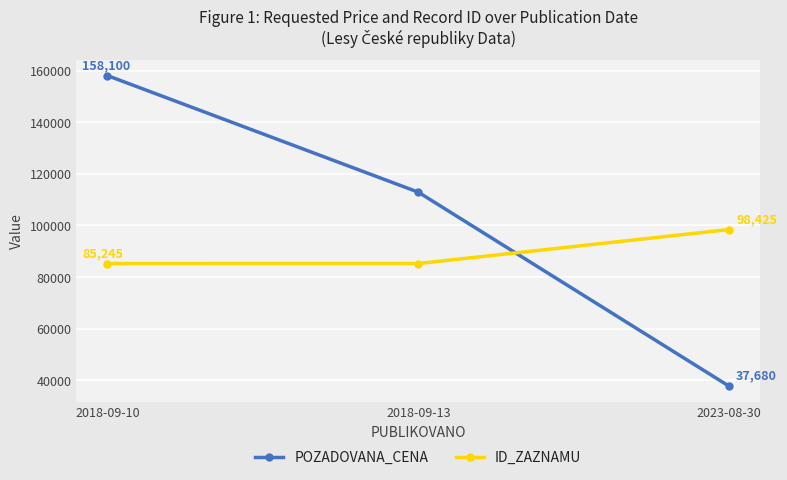

What is the spread (max minus min) of values at 2018-09-13?

27655